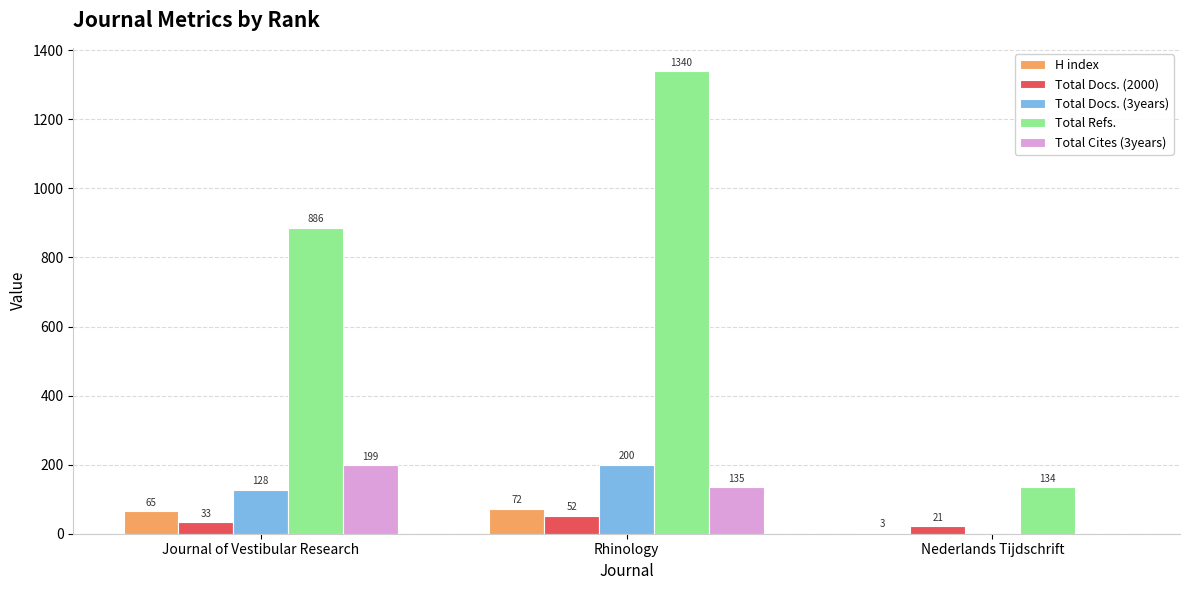

Which series changed the most between Rhinology and Nederlands Tijdschrift?

Total Refs.